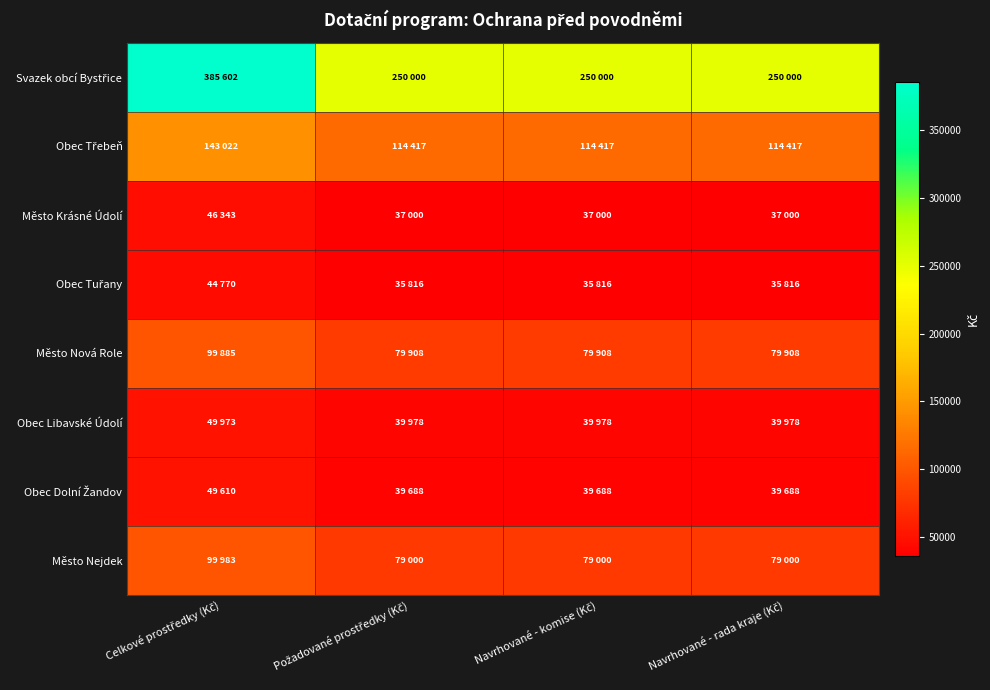

How many categories are shown in the chart?

4